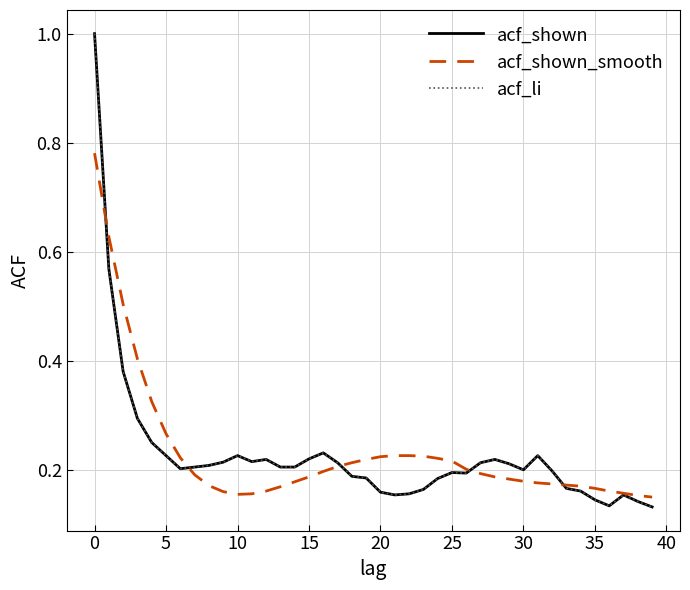

Does the chart display data point markers on the line(s)?

No